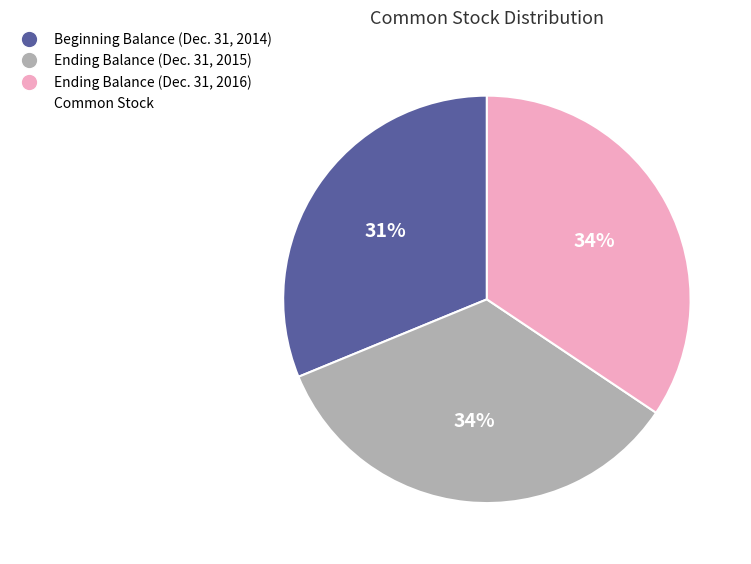

How many slices are in this pie chart?

3